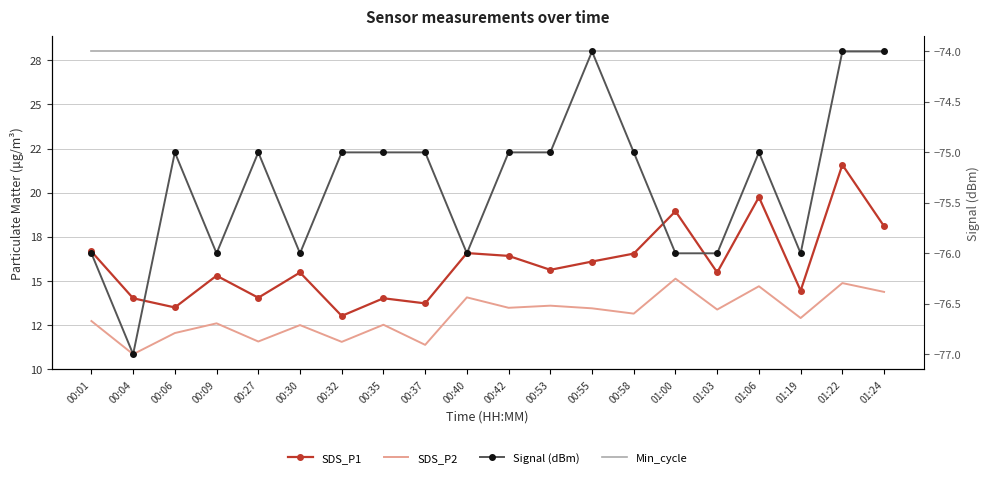

Reading left to right, what are all the values shown in this chart?

SDS_P1: 00:01=16.7	00:04=14.0	00:06=13.5	00:09=15.3	00:27=14.1	00:30=15.5	00:32=13.0	00:35=14.0	00:37=13.7	00:40=16.6	00:42=16.4	00:53=15.6	00:55=16.1	00:58=16.6	01:00=18.9	01:03=15.5	01:06=19.8	01:19=14.4	01:22=21.6	01:24=18.1
SDS_P2: 00:01=12.7	00:04=10.8	00:06=12.1	00:09=12.6	00:27=11.6	00:30=12.5	00:32=11.6	00:35=12.5	00:37=11.4	00:40=14.1	00:42=13.5	00:53=13.6	00:55=13.4	00:58=13.2	01:00=15.1	01:03=13.4	01:06=14.7	01:19=12.9	01:22=14.9	01:24=14.4
Min_cycle: 00:01=28.0	00:04=28.0	00:06=28.0	00:09=28.0	00:27=28.0	00:30=28.0	00:32=28.0	00:35=28.0	00:37=28.0	00:40=28.0	00:42=28.0	00:53=28.0	00:55=28.0	00:58=28.0	01:00=28.0	01:03=28.0	01:06=28.0	01:19=28.0	01:22=28.0	01:24=28.0
Signal (dBm): 00:01=-76.0	00:04=-77.0	00:06=-75.0	00:09=-76.0	00:27=-75.0	00:30=-76.0	00:32=-75.0	00:35=-75.0	00:37=-75.0	00:40=-76.0	00:42=-75.0	00:53=-75.0	00:55=-74.0	00:58=-75.0	01:00=-76.0	01:03=-76.0	01:06=-75.0	01:19=-76.0	01:22=-74.0	01:24=-74.0